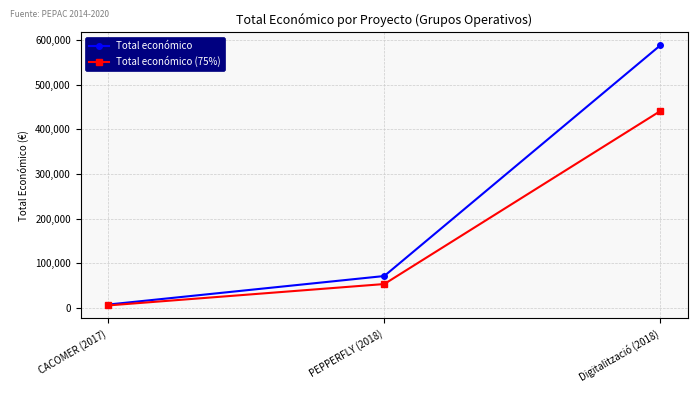

What is the difference between the Total económico (75%) values at Digitalització (2018) and PEPPERFLY (2018)?

387259.5